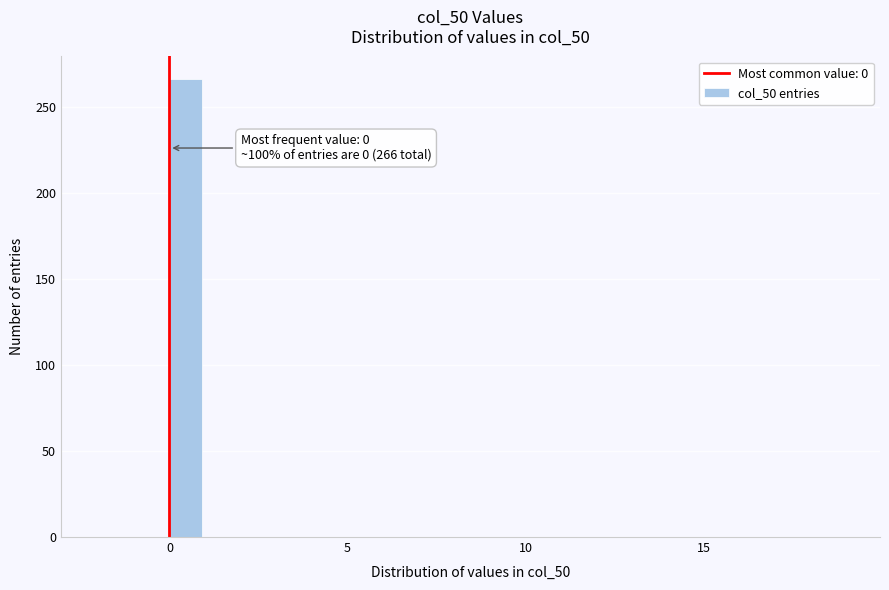

Around what value on the x-axis is the tallest bar? Give the approximate position of its centre, as read against the axis.

0.5